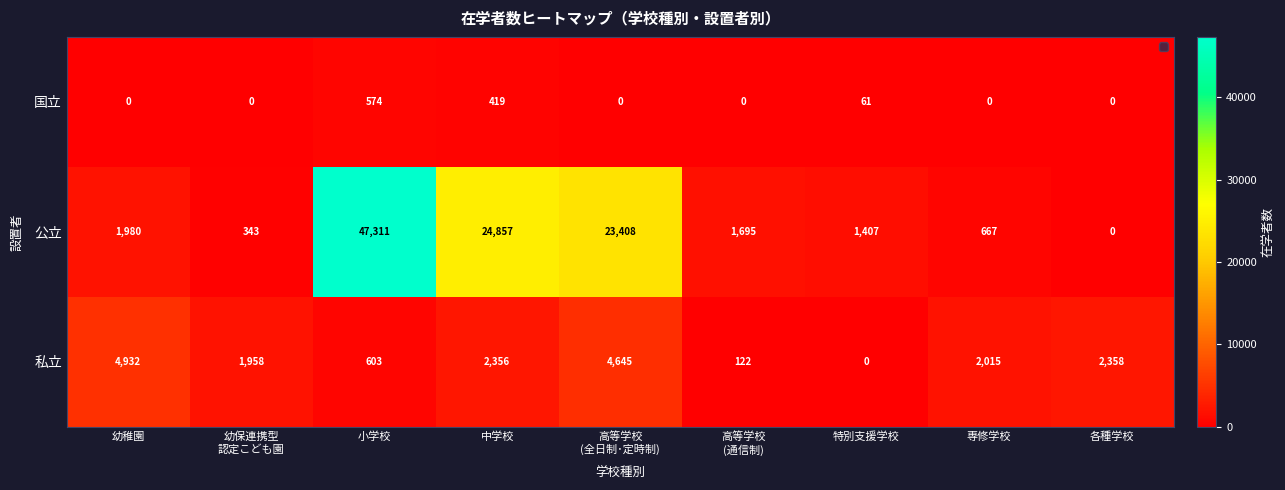

How many distinct data groups are displayed?

3